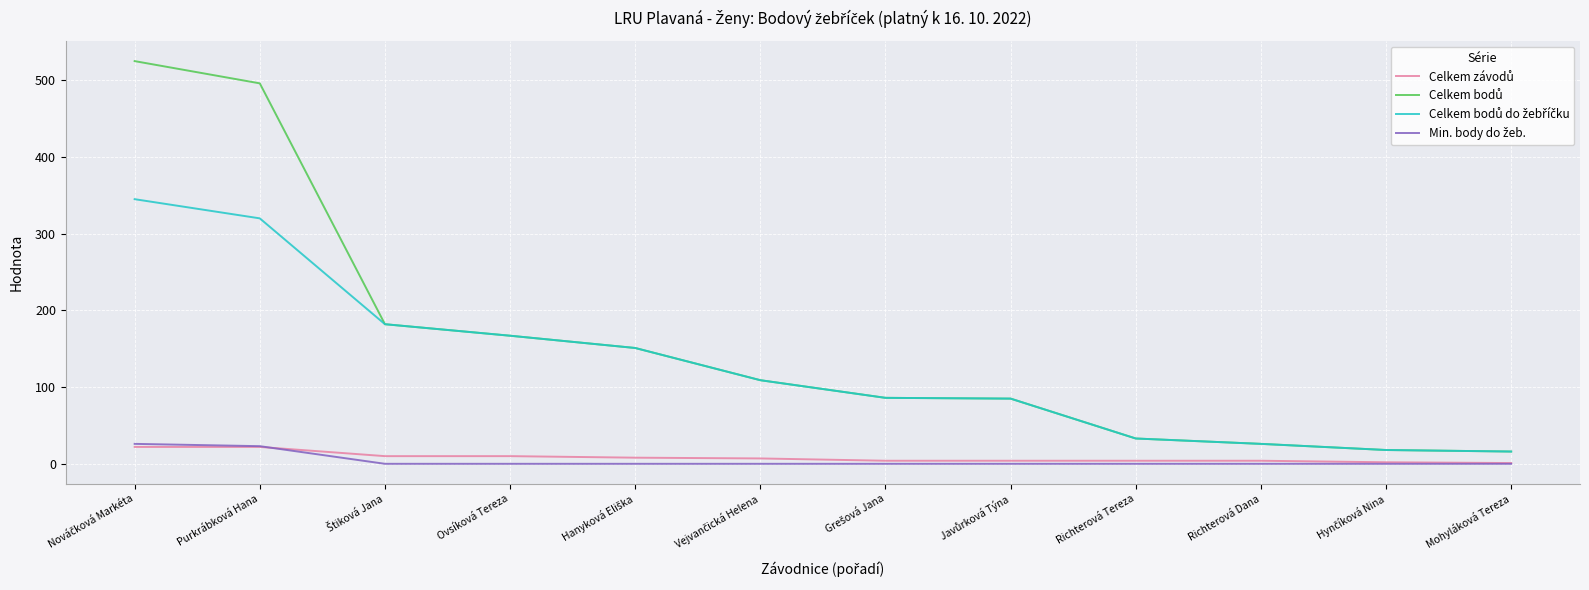

How many lines are shown in the chart?

4